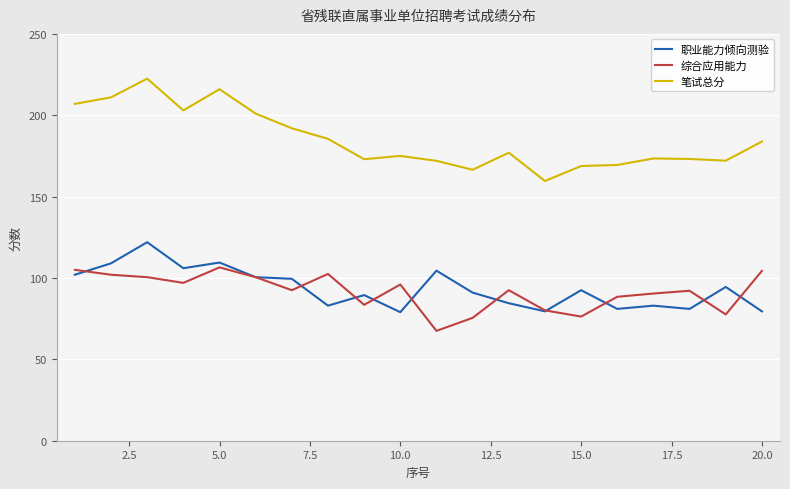

True or false: 综合应用能力 and 笔试总分 intersect in this chart.

False